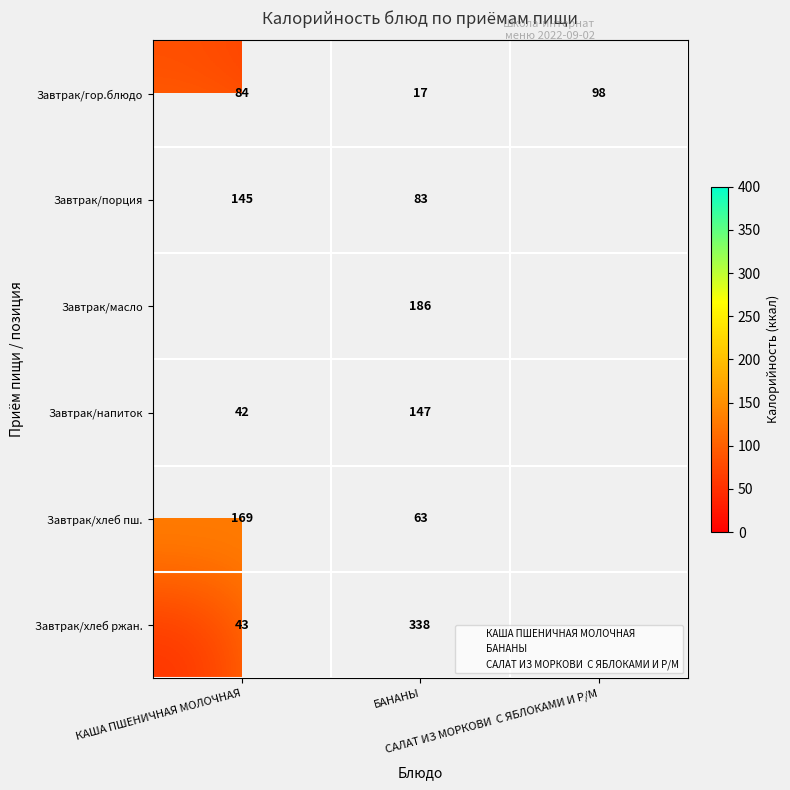

Count the number of categories in the chart.

3